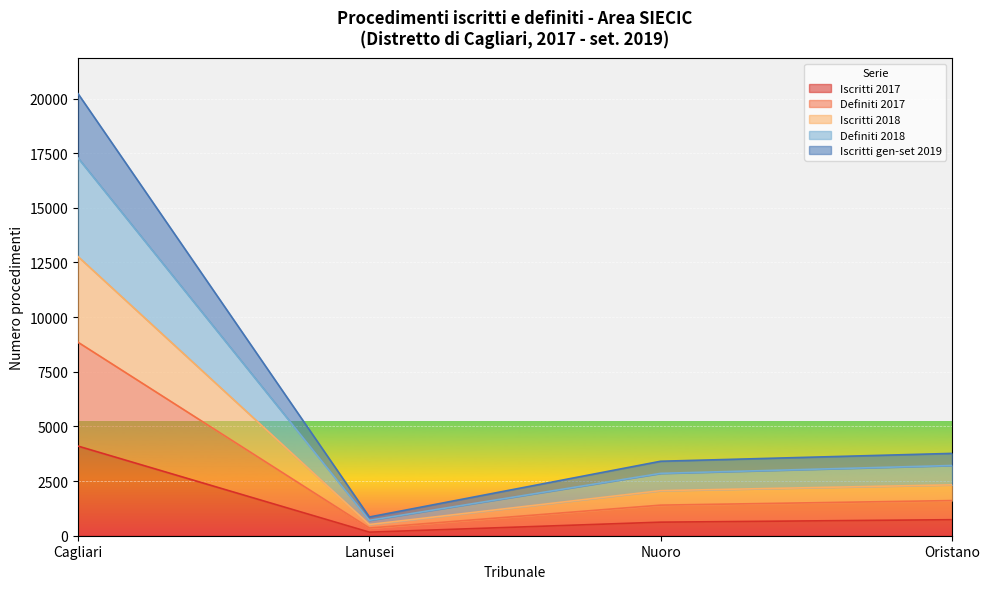

True or false: Iscritti 2017 and Definiti 2018 cross at least once.

False